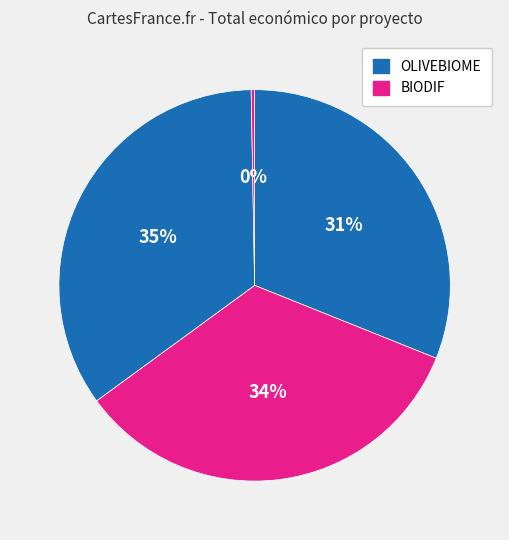

Count the number of slices in the pie.

4